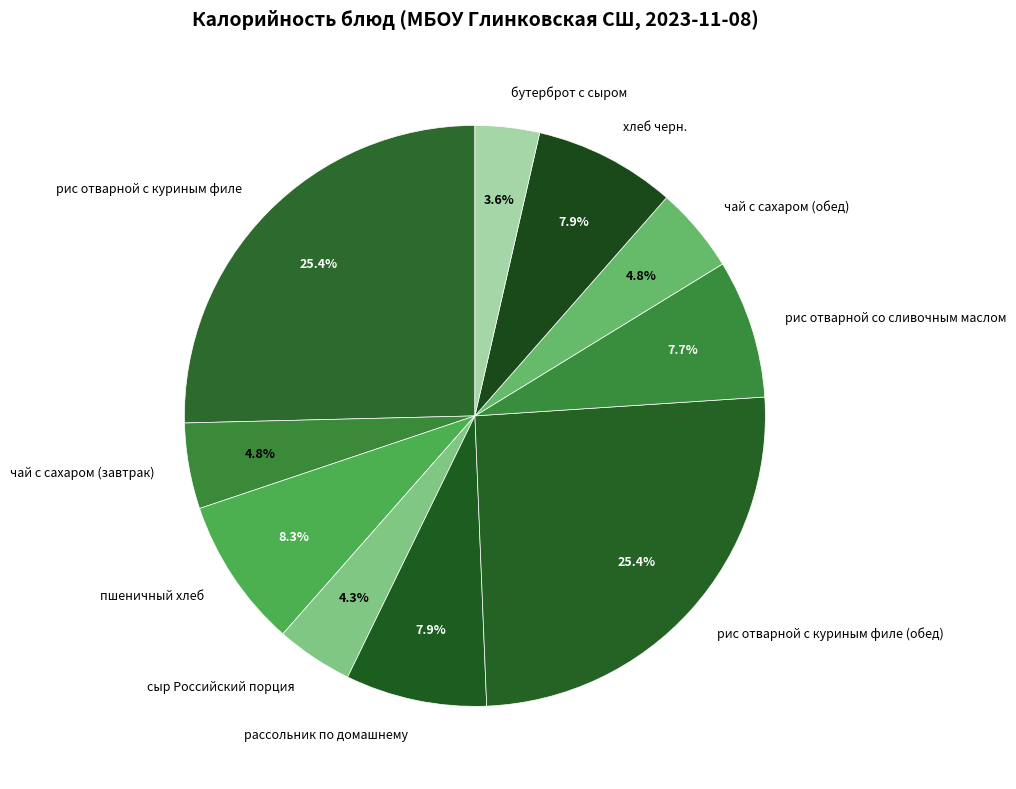

To the nearest percent, what is the difference between the largest and smallest slice percentages?

22%